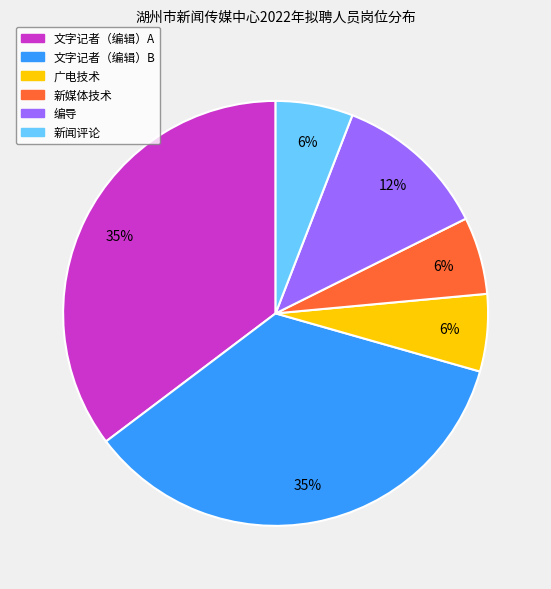

Does 文字记者（编辑）B represent more than half of the total?

No